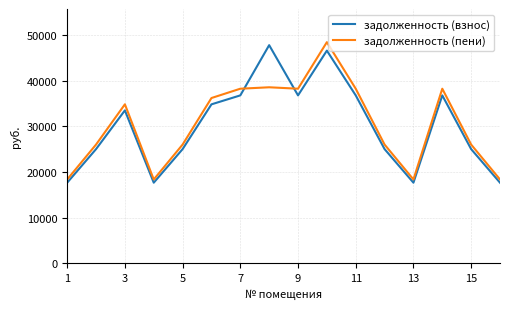

What is the minimum value for задолженность (взнос)?

17653.7